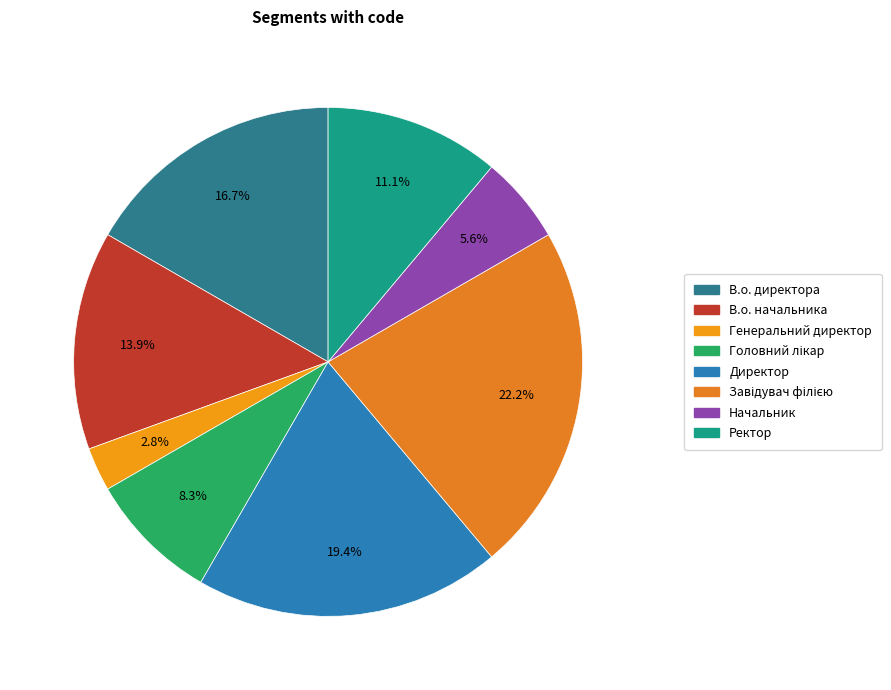

Which category has the smallest portion of the pie?

Генеральний директор